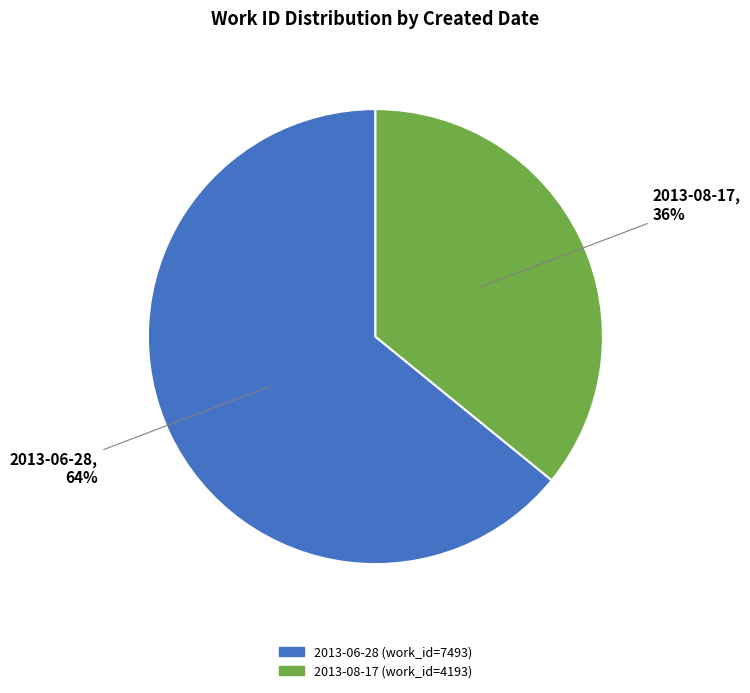

True or false: 2013-08-17 accounts for 26% of the total.

False